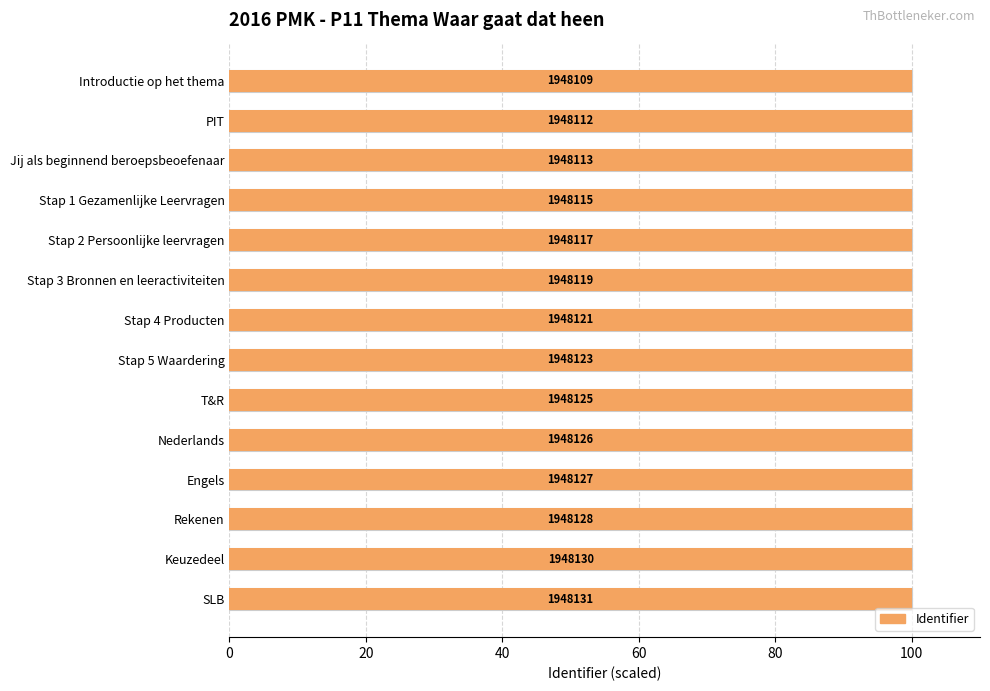

What is the minimum value shown in the chart?

100.0